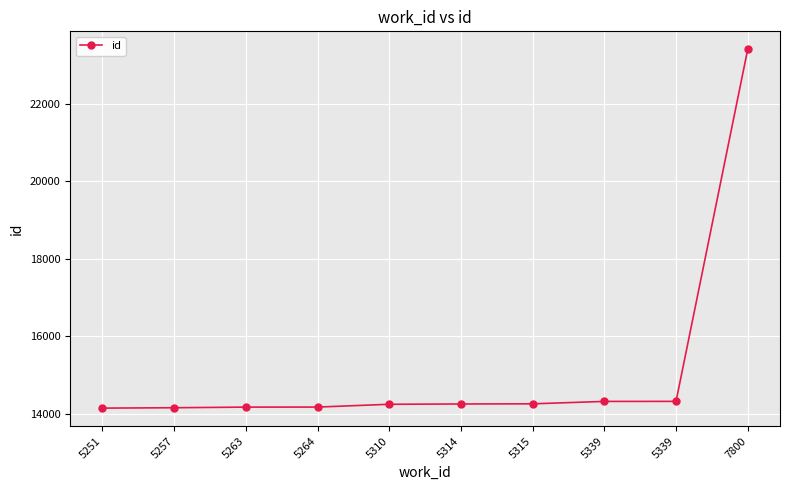

True or false: there are more than 0 points higher than both neighbors.

False